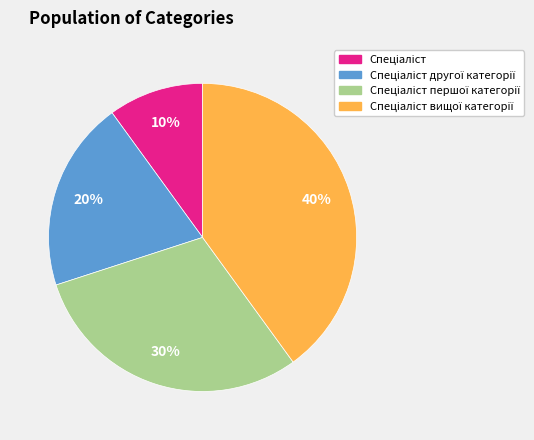

Does any single category account for the majority?

No